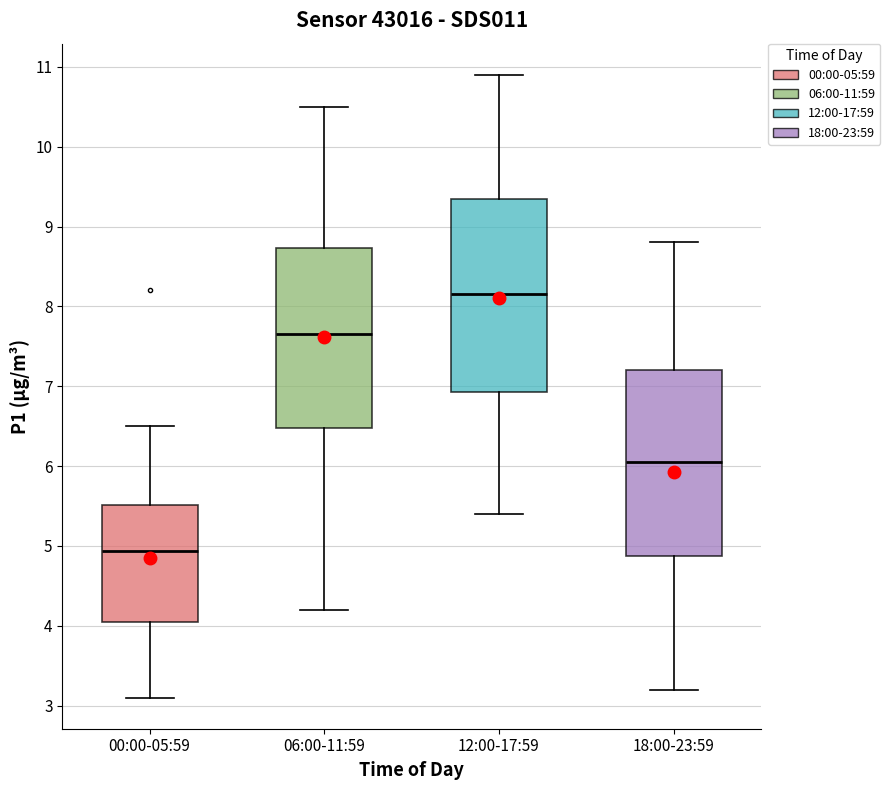

Reading left to right, read every box against the y-axis: the position of its median line, the range the box covers, and the ends of its whiskers. The values are not printed on the chart, so give them approximately, as read against the axis.

00:00-05:59: median 4.9, box 4.1 to 5.5, whiskers 3.1 to 6.5
06:00-11:59: median 7.7, box 6.5 to 8.7, whiskers 4.2 to 10.5
12:00-17:59: median 8.2, box 6.9 to 9.4, whiskers 5.4 to 10.9
18:00-23:59: median 6.1, box 4.9 to 7.2, whiskers 3.2 to 8.8